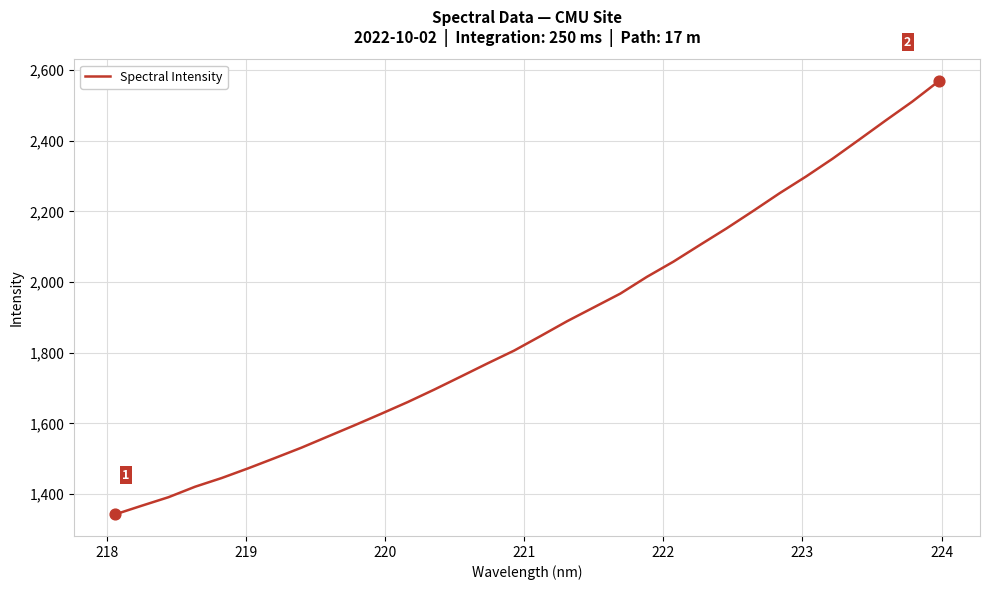

What is the maximum value shown in the chart?

2568.6